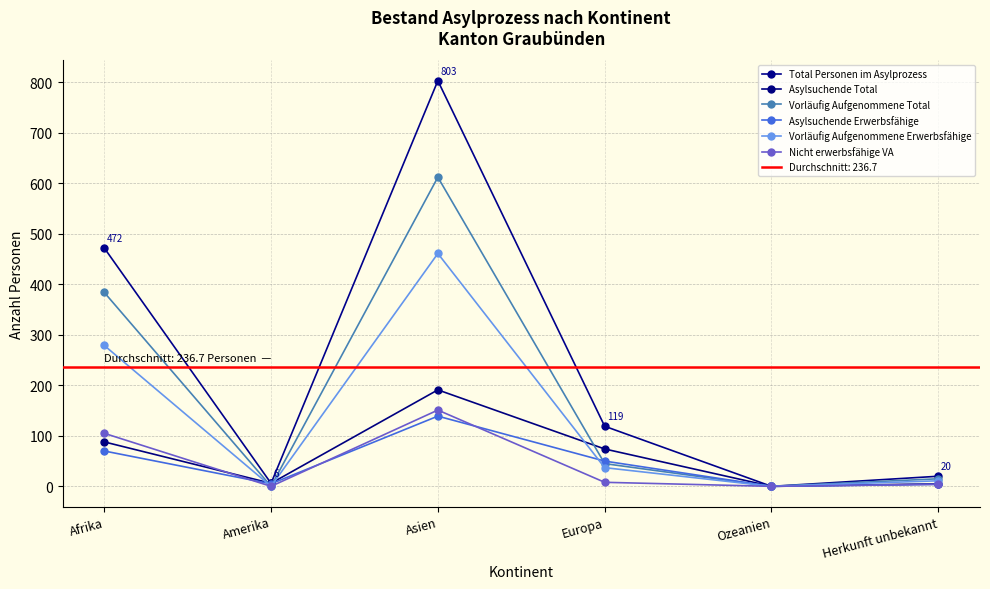

How many lines are shown in the chart?

6